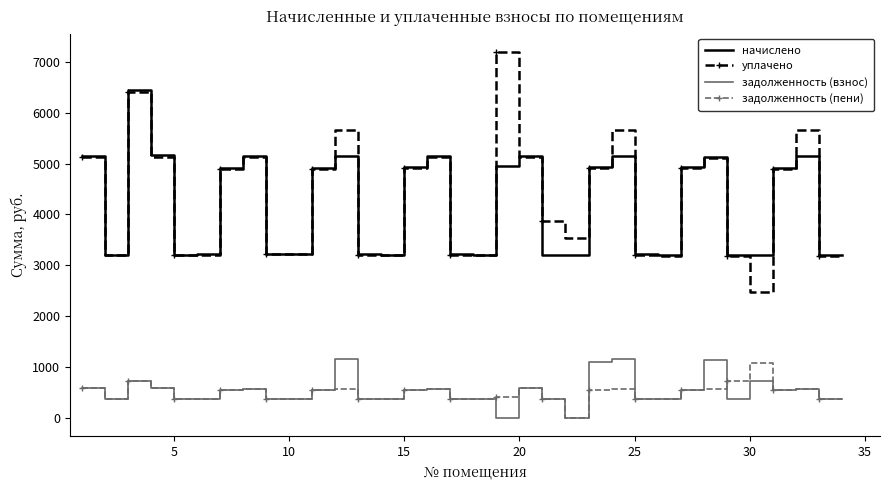

What is the maximum value for уплачено?

7201.4